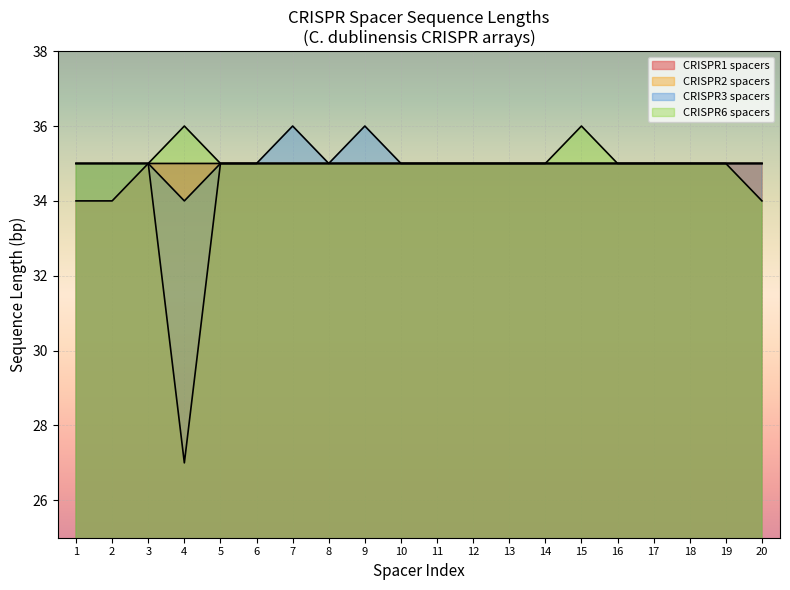

How many lines are shown in the chart?

4